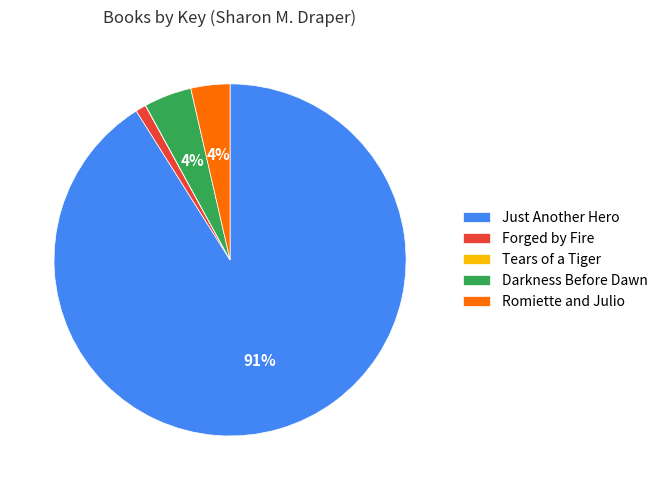

The Darkness Before Dawn slice represents 4% of the pie. True or false?

True